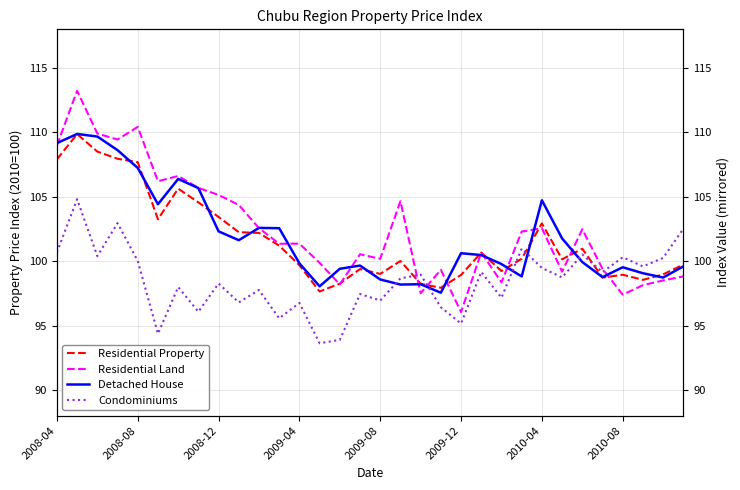

True or false: Condominiums has a value of 138.0 at 2009-12.

False